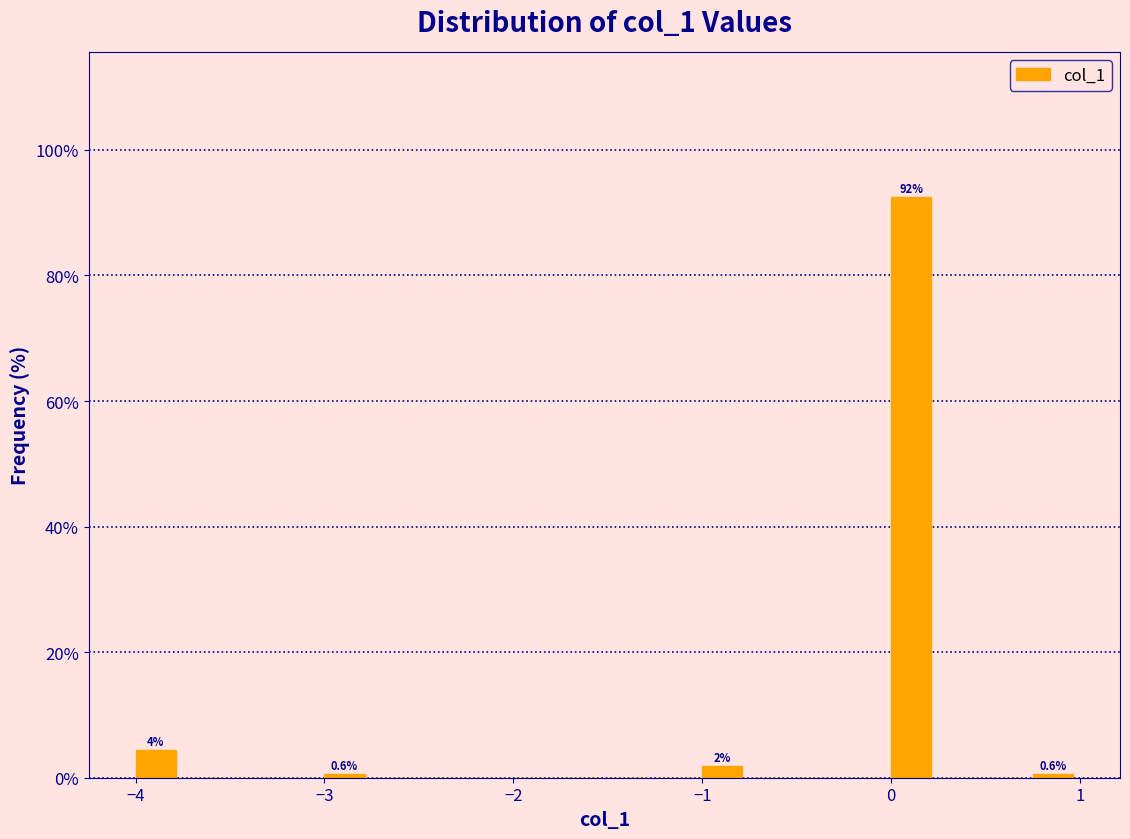

Read against the x-axis, roughly where is the centre of the tallest bar?

0.1